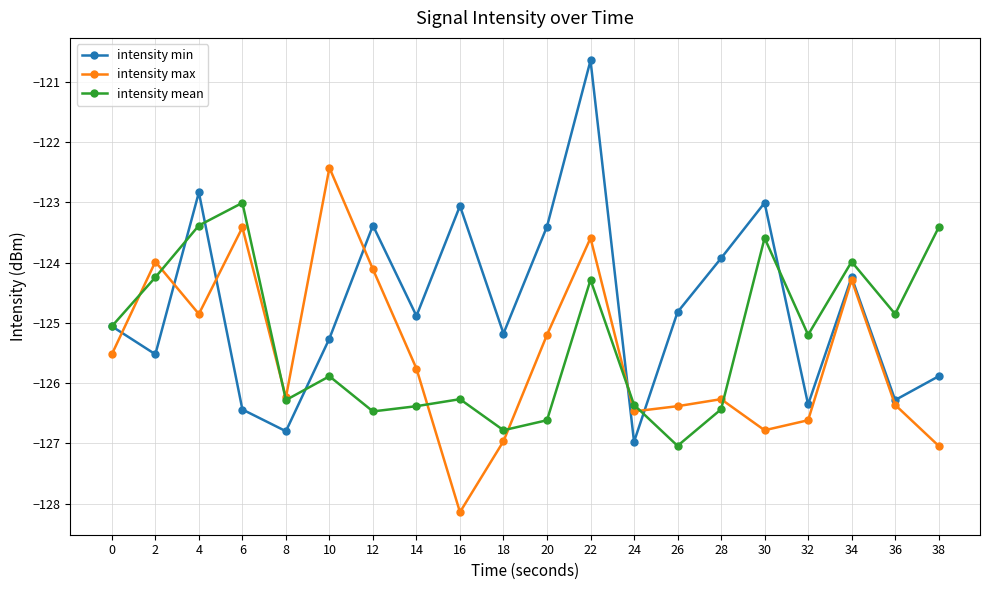

At which category is the sum across all series the highest?

22